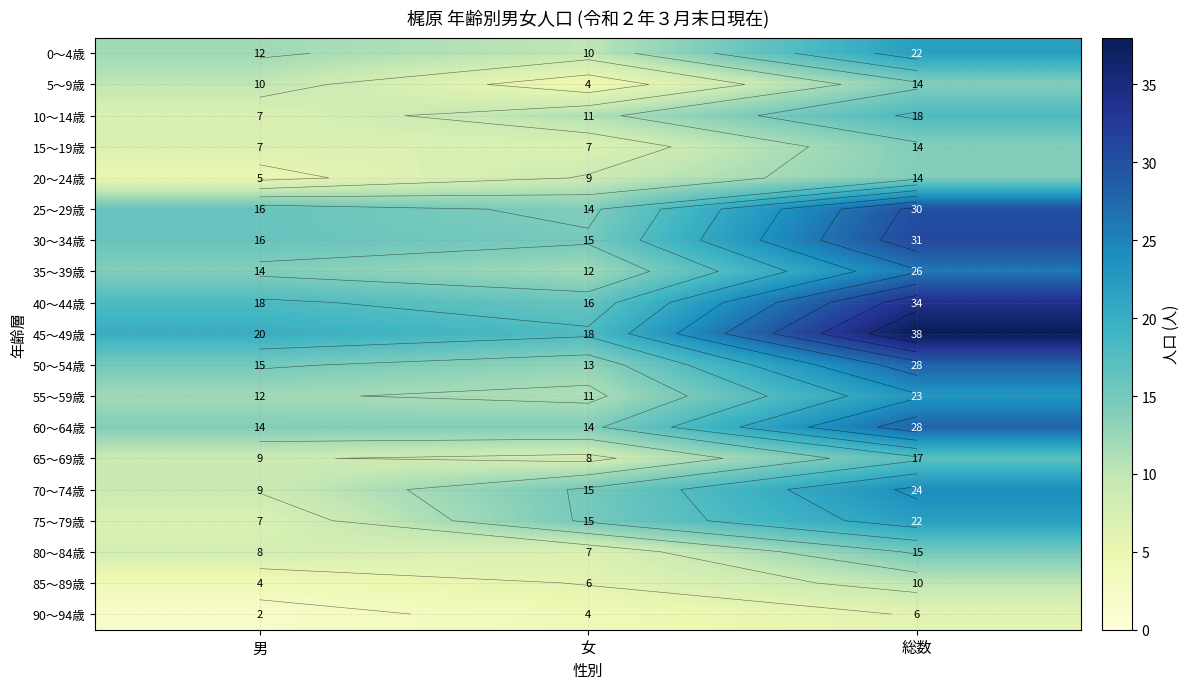

Where is 10～14歳 nearest to the value 12?

女